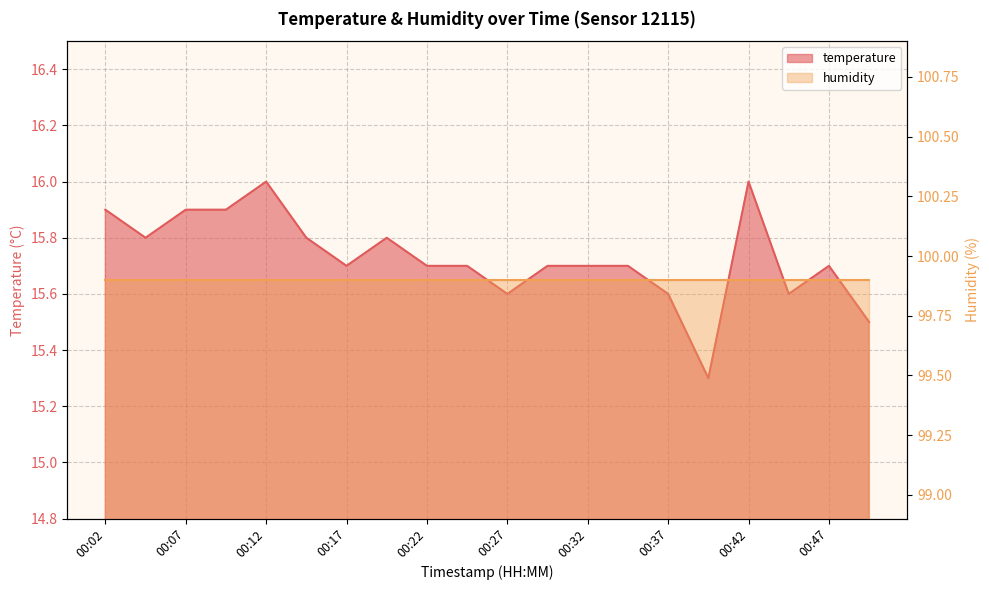

True or false: the data shows 3.6 at 00:42.

False